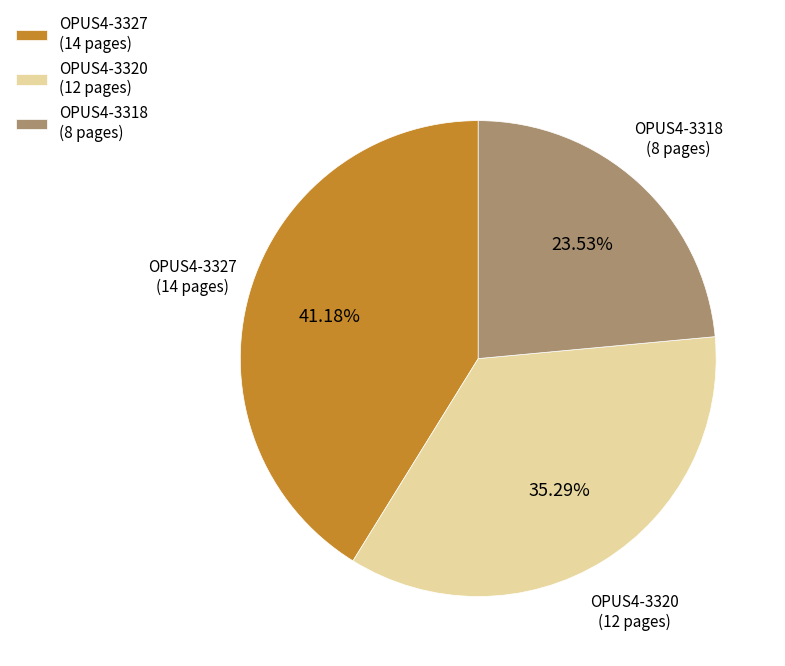

How many segments does this pie chart have?

3